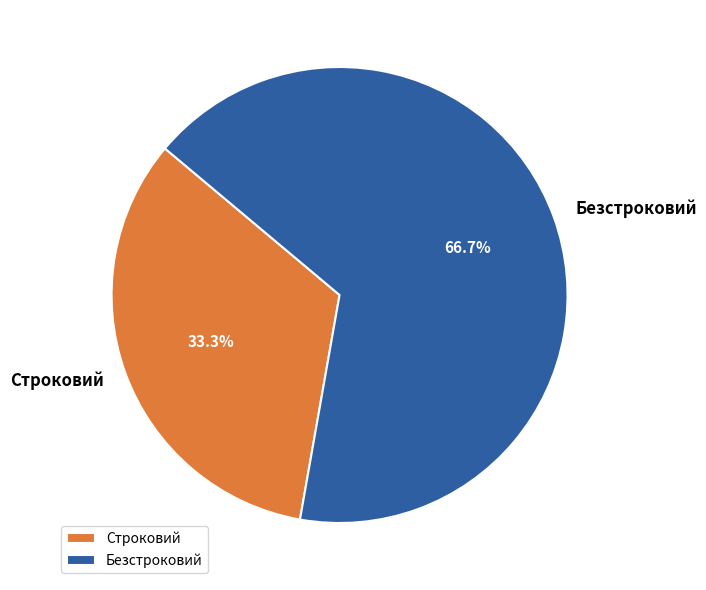

Is there any slice that represents more than half of the pie?

Yes